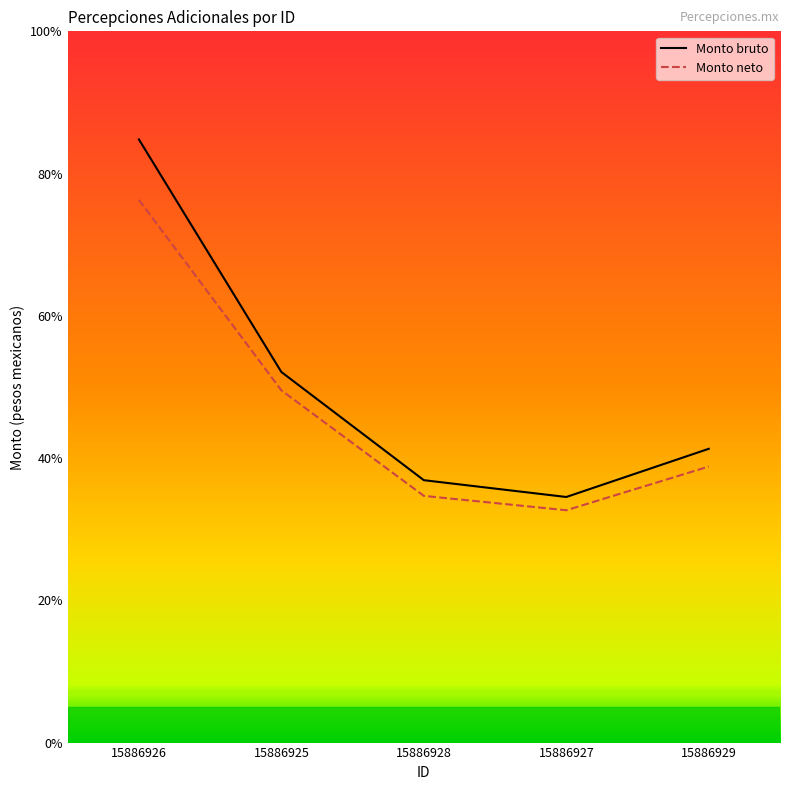

What are all the series names shown in the legend?

Monto bruto, Monto neto